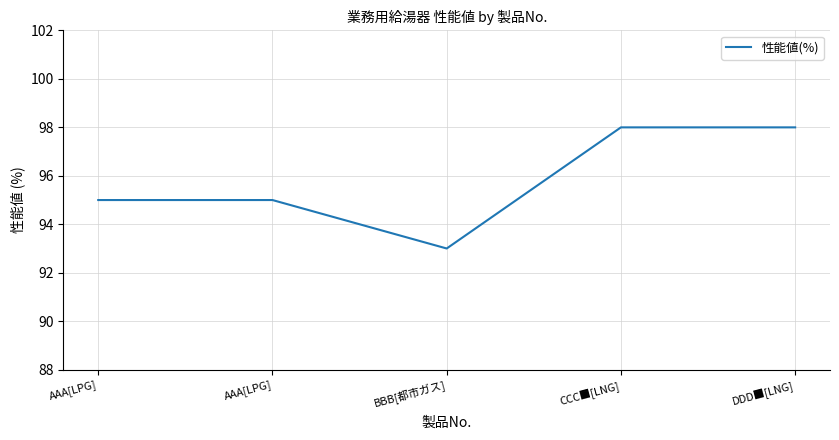

Does the chart display data point markers on the line(s)?

No